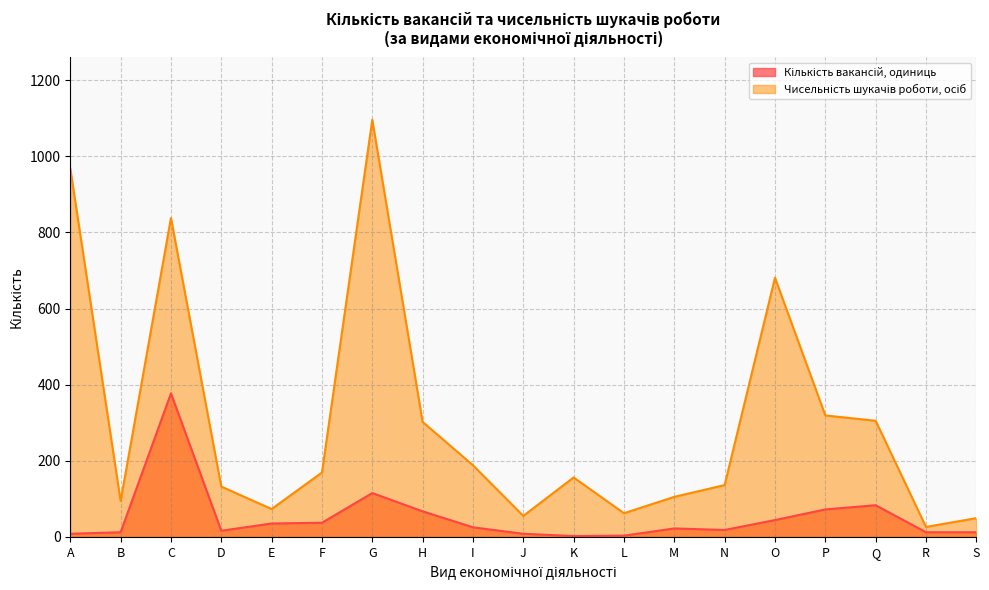

Reading left to right, list all the values displayed in this chart.

Кількість вакансій, одиниць: A=8	B=12	C=377	D=16	E=35	F=37	G=115	H=67	I=25	J=8	K=2	L=3	M=22	N=18	O=44	P=72	Q=83	R=12	S=12
Чисельність шукачів роботи, осіб: A=968	B=94	C=838	D=132	E=73	F=169	G=1096	H=302	I=188	J=55	K=156	L=62	M=105	N=136	O=681	P=319	Q=305	R=26	S=49